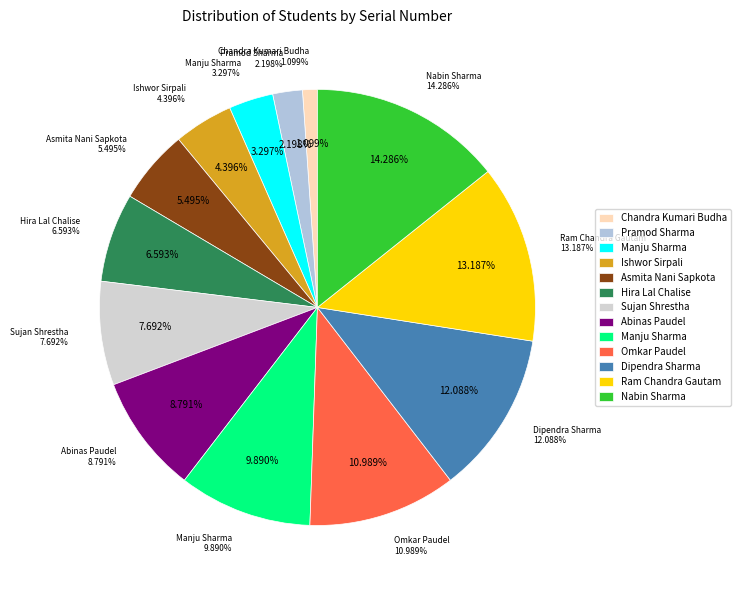

Count the number of slices in the pie.

13